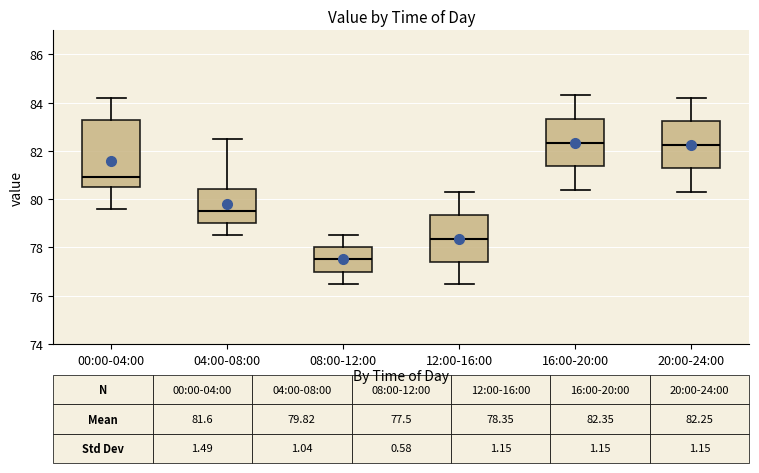

Which box is the tallest, from its lower edge to its upper edge?

00:00-04:00